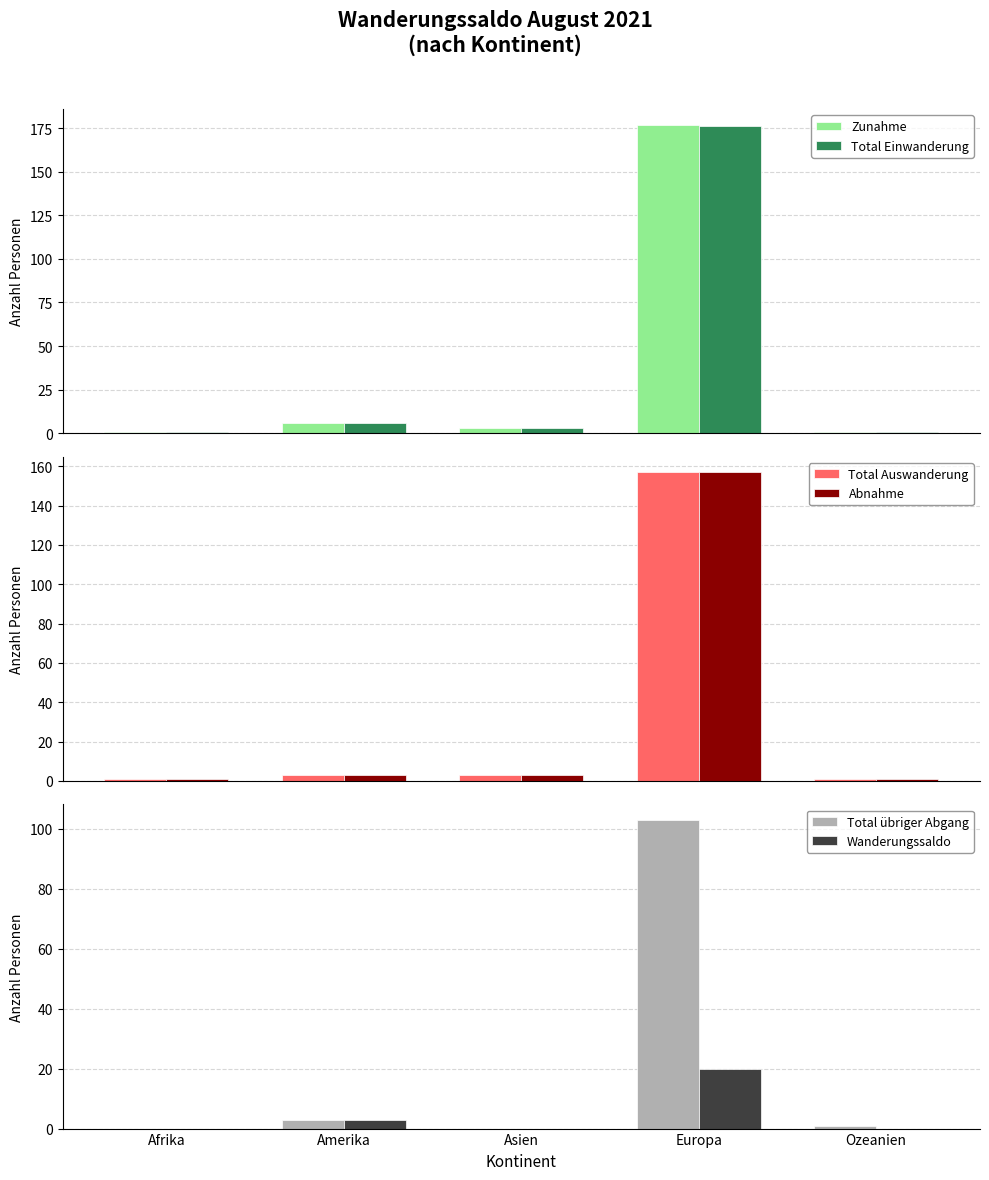

What is the sum of the Total Einwanderung values at Asien and Europa?

179